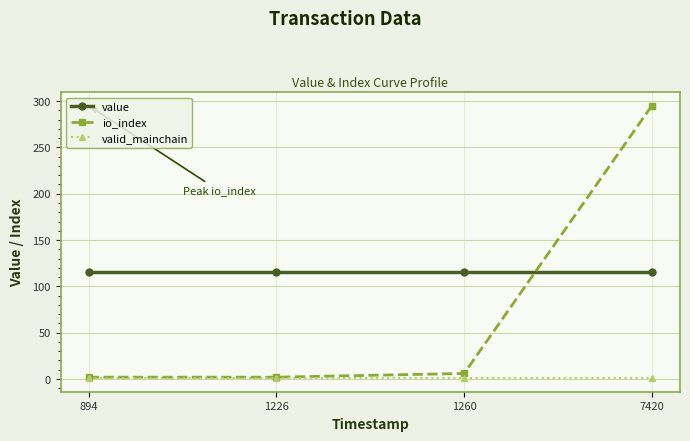

True or false: valid_mainchain has more than 2 points higher than both neighbors.

False